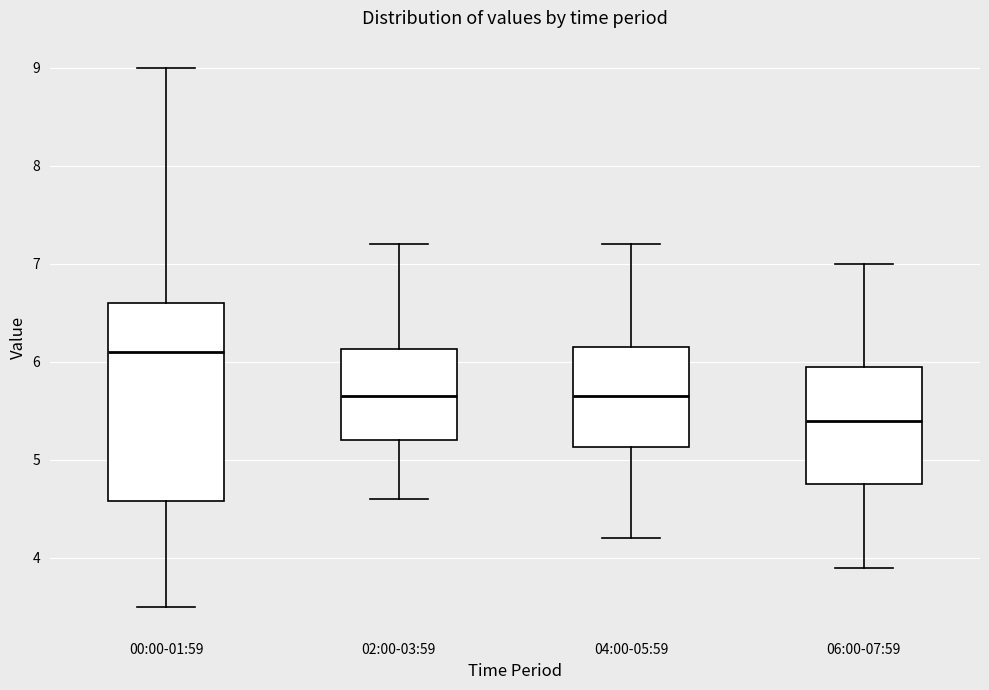

Reading left to right, read every box against the y-axis: the position of its median line, the range the box covers, and the ends of its whiskers. The values are not printed on the chart, so give them approximately, as read against the axis.

00:00-01:59: median 6.1, box 4.6 to 6.6, whiskers 3.5 to 9.0
02:00-03:59: median 5.7, box 5.2 to 6.1, whiskers 4.6 to 7.2
04:00-05:59: median 5.7, box 5.1 to 6.2, whiskers 4.2 to 7.2
06:00-07:59: median 5.4, box 4.8 to 6.0, whiskers 3.9 to 7.0